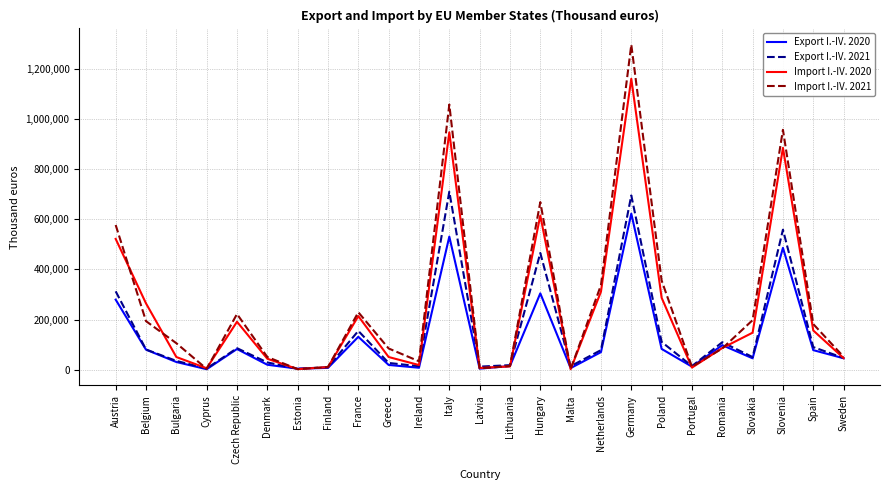

True or false: Import I.-IV. 2020 and Export I.-IV. 2020 cross at least once.

True